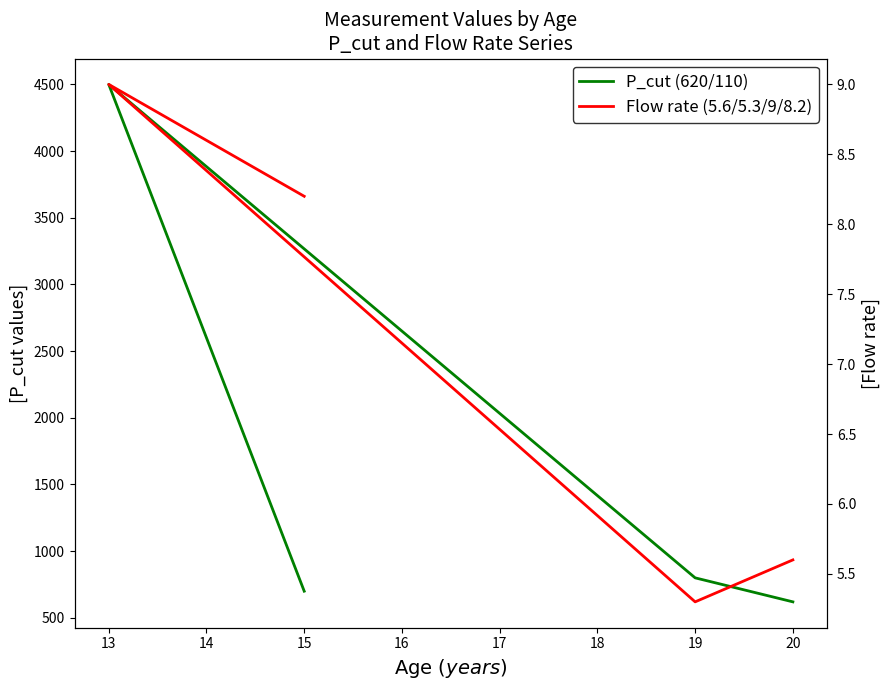

True or false: Flow rate (5.6/5.3/9/8.2) and P_cut (620/110) intersect in this chart.

False